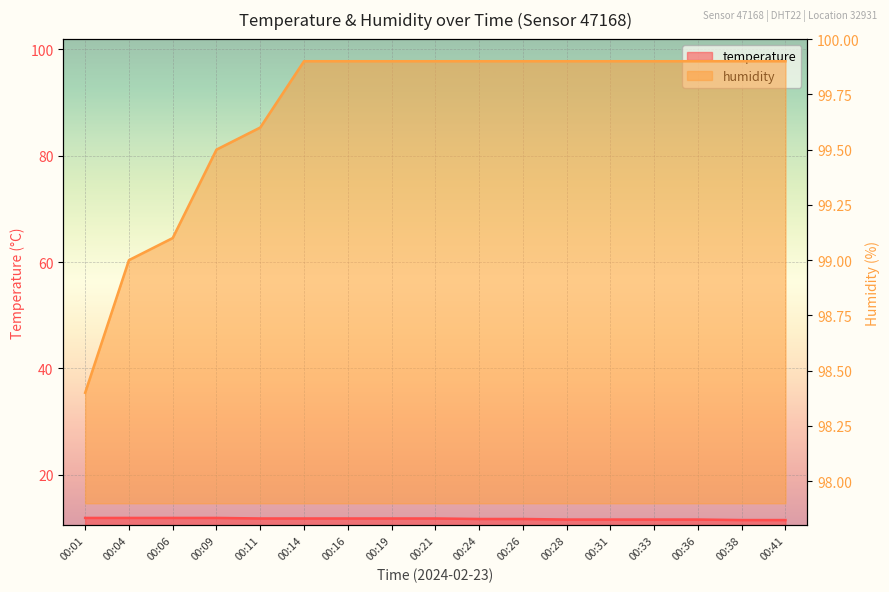

What value does the temperature series have at 00:11?

11.8